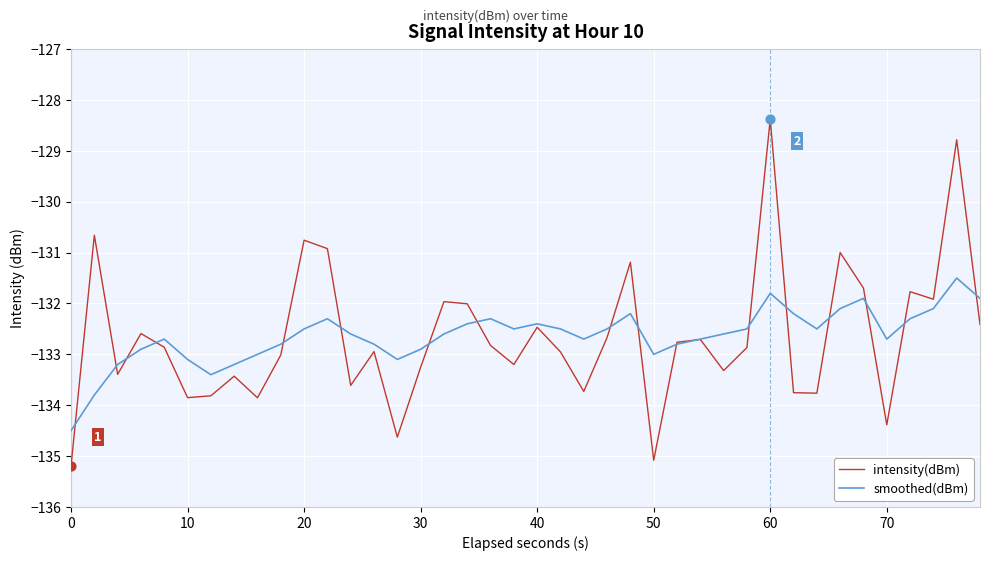

Which series has the largest range (max minus min)?

intensity(dBm)